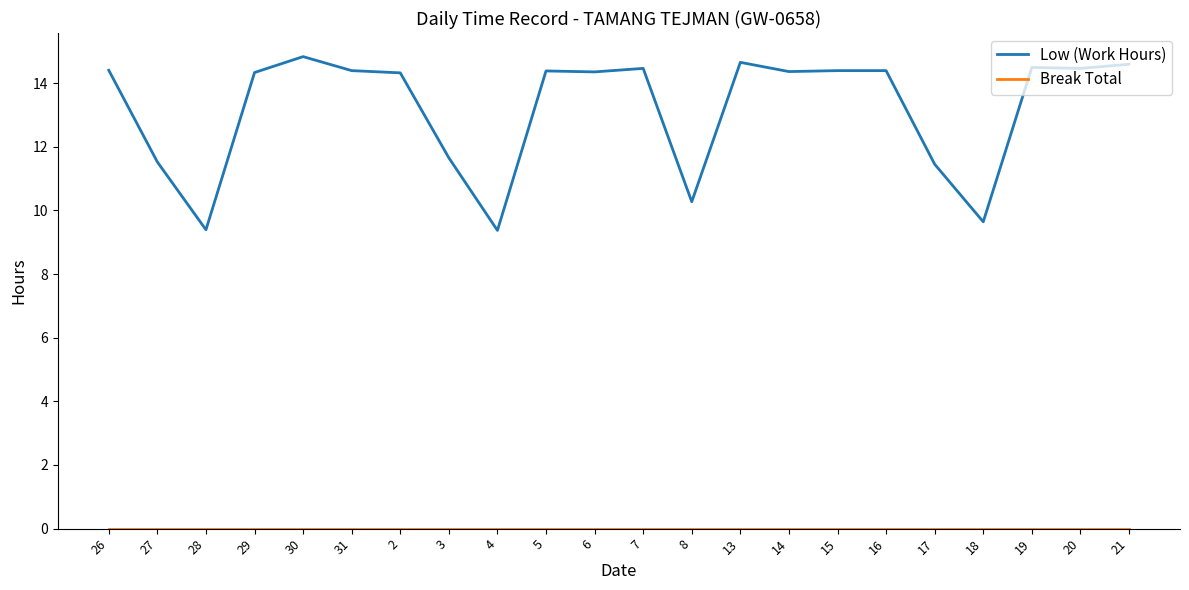

What is the spread (max minus min) of values at 14?

14.4